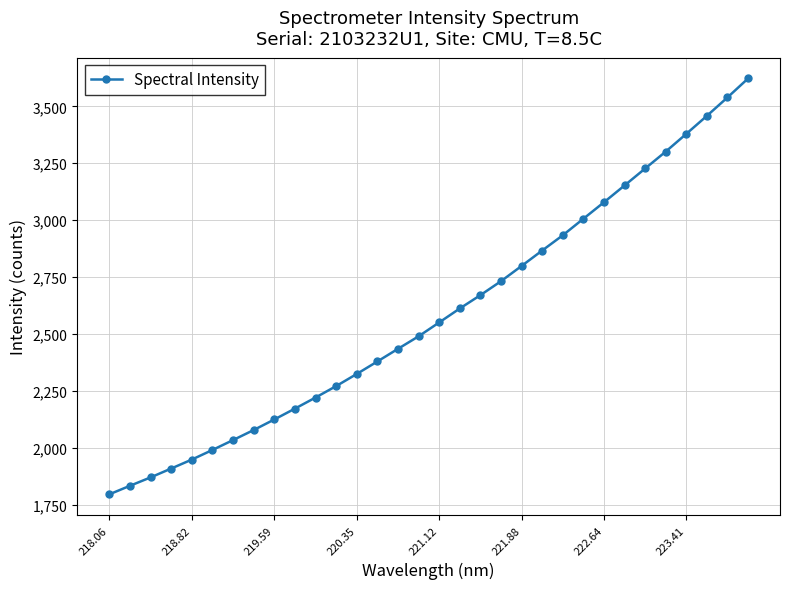

What is the minimum value shown in the chart?

1795.4